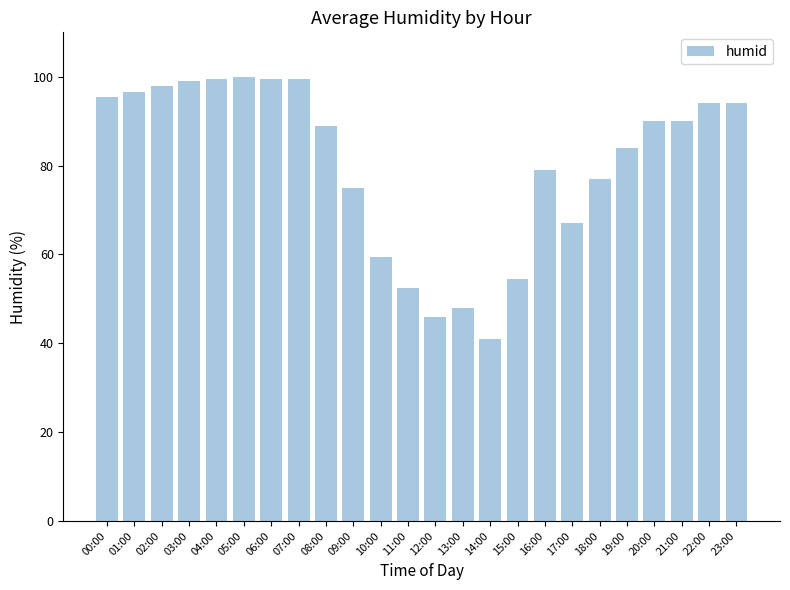

What position from the right is 05:00?

19